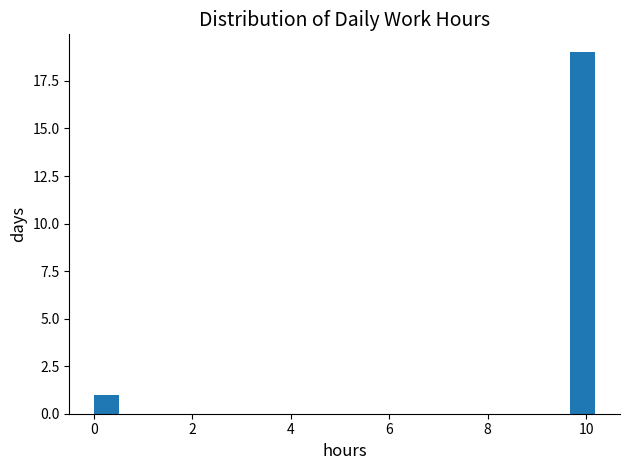

Around what value on the x-axis is the tallest bar? Give the approximate position of its centre, as read against the axis.

10.0